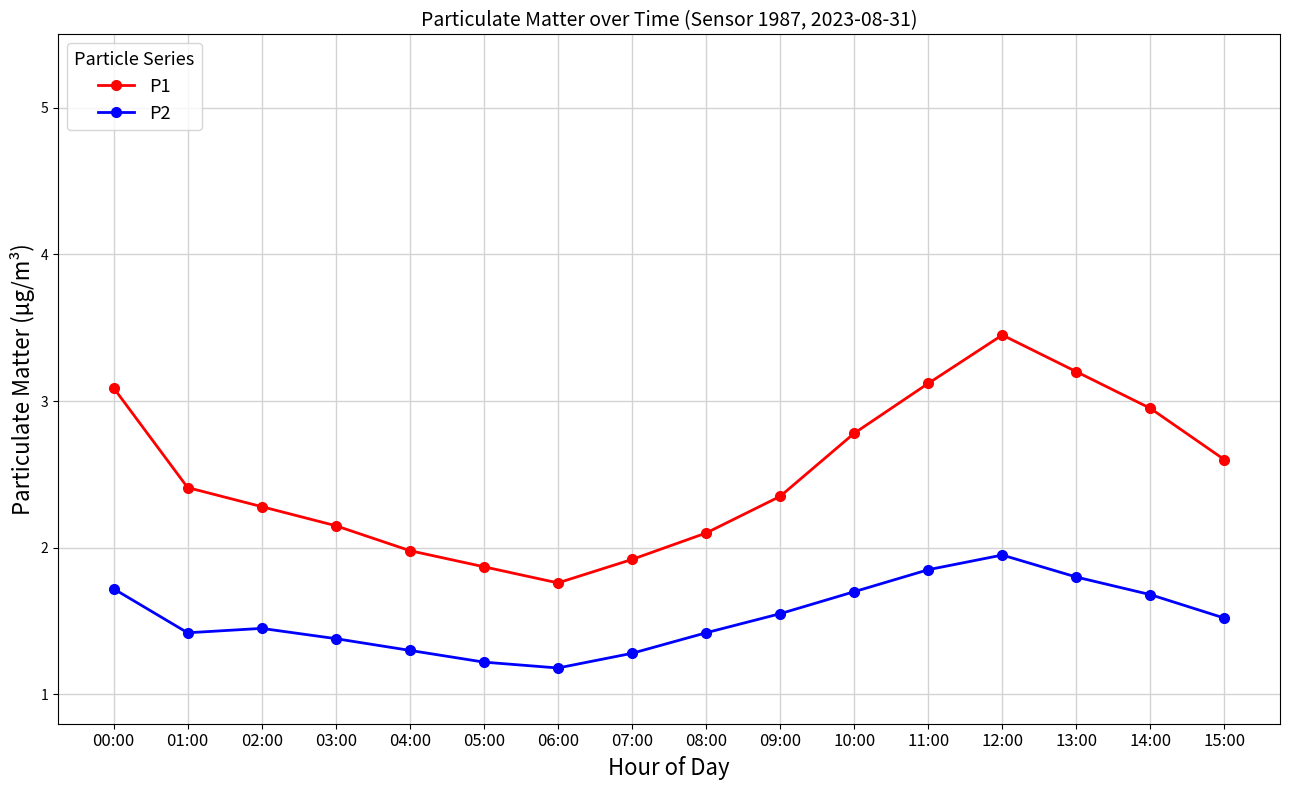

How many distinct data groups are displayed?

2